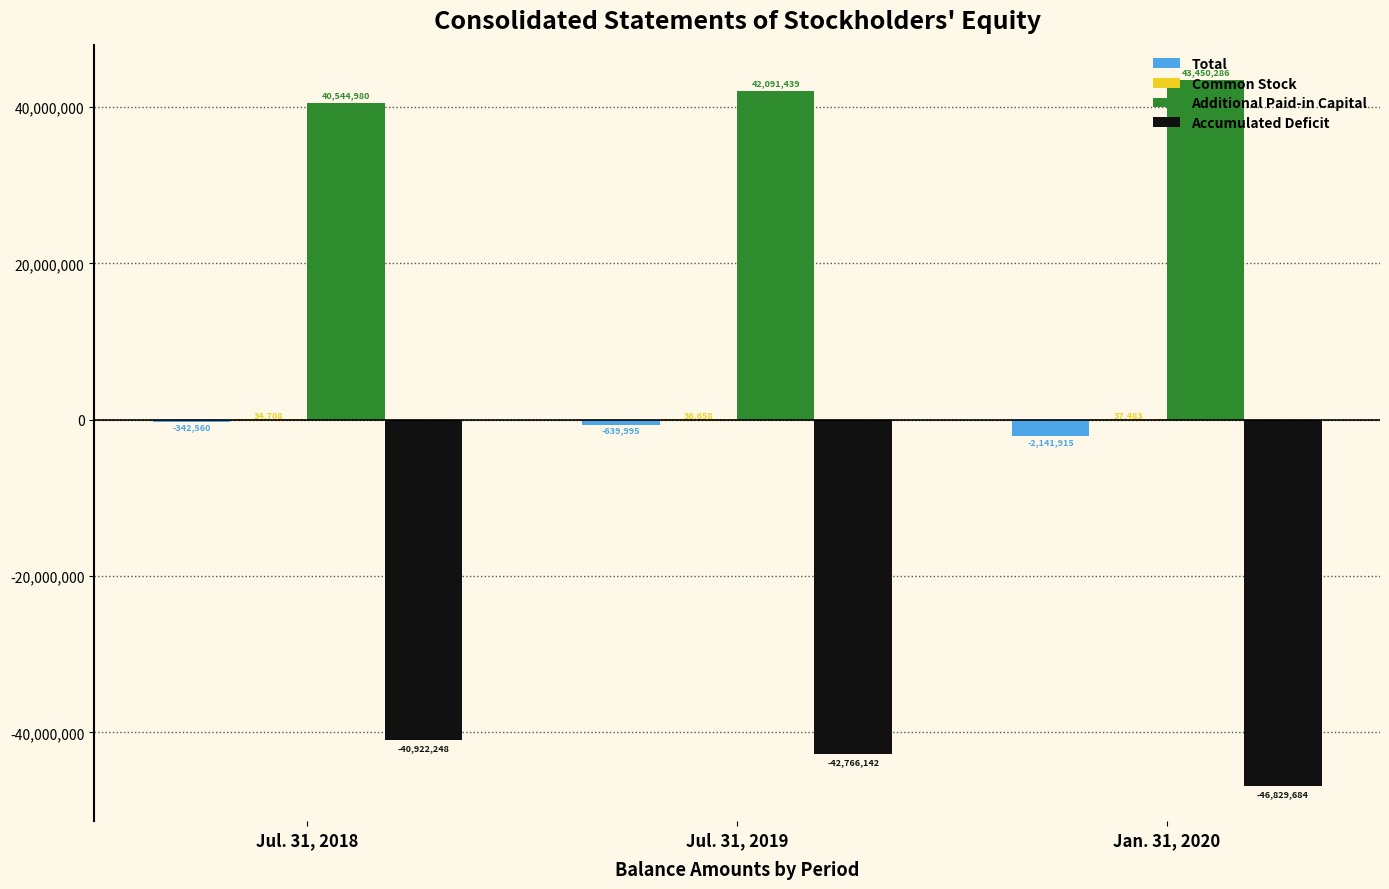

Which series has the largest total across all categories?

Additional Paid-in Capital